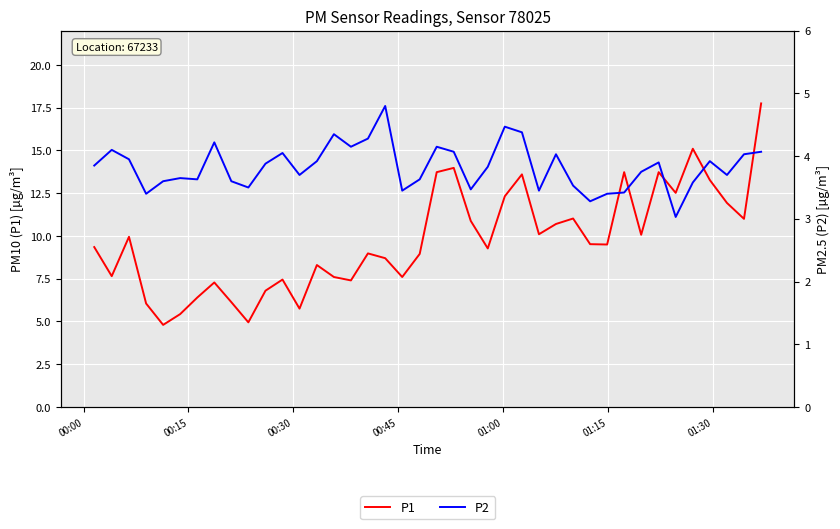

In P1, how many points are higher than both neighbors (excluding endpoints)?

11